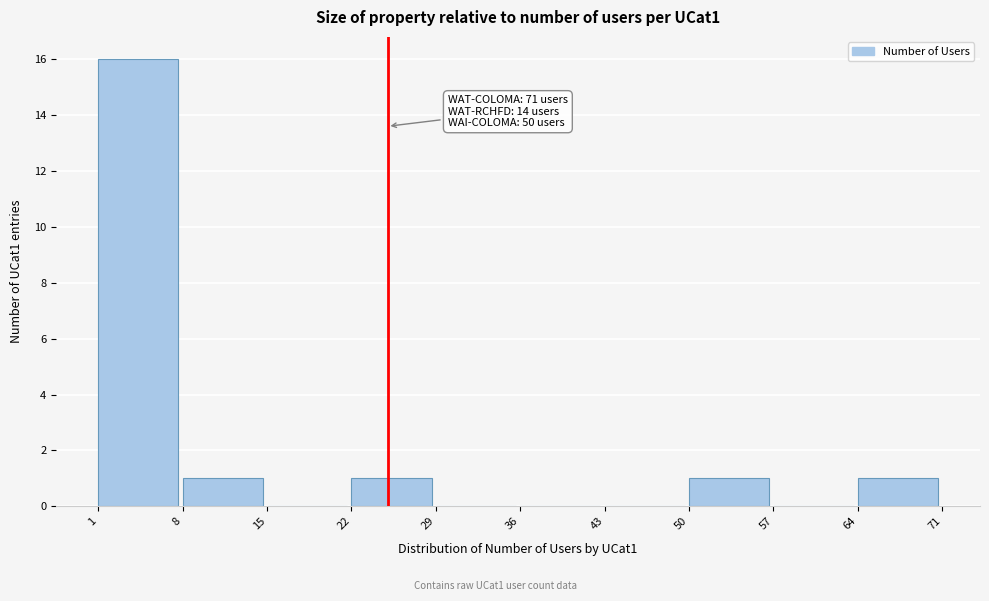

Which range on the x-axis has the tallest bar?

1 to 8